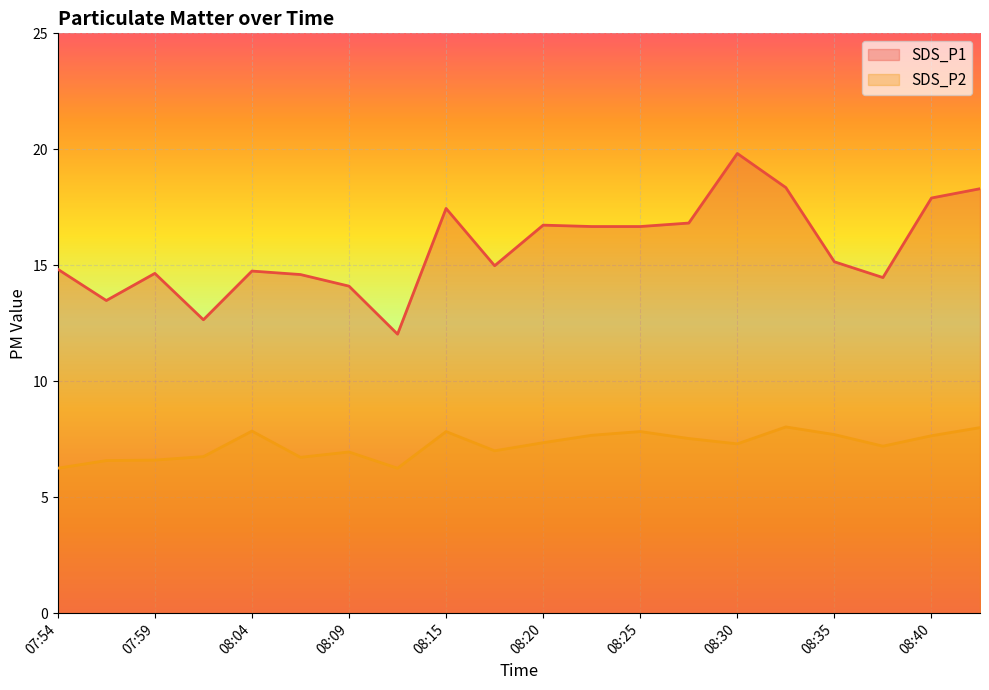

List the series in order of their overall mean, lowest first.

SDS_P2, SDS_P1